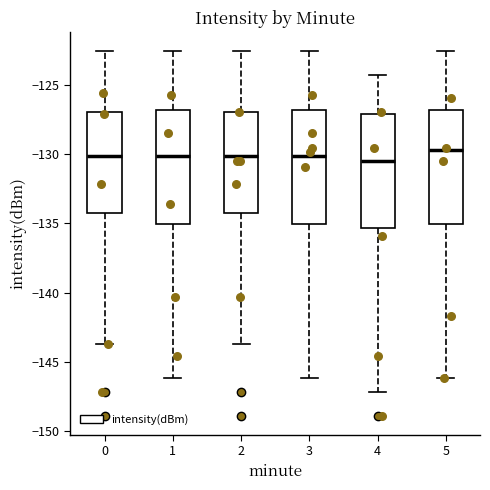

Reading left to right, read every box against the y-axis: the position of its median line, the range the box covers, and the ends of its whiskers. The values are not printed on the chart, so give them approximately, as read against the axis.

0: median -130.0, box -134.0 to -127.0, whiskers -143.5 to -122.5
1: median -130.0, box -135.0 to -127.0, whiskers -146.0 to -122.5
2: median -130.0, box -134.0 to -127.0, whiskers -143.5 to -122.5
3: median -130.0, box -135.0 to -127.0, whiskers -146.0 to -122.5
4: median -130.5, box -135.5 to -127.0, whiskers -147.0 to -124.5
5: median -129.5, box -135.0 to -127.0, whiskers -146.0 to -122.5